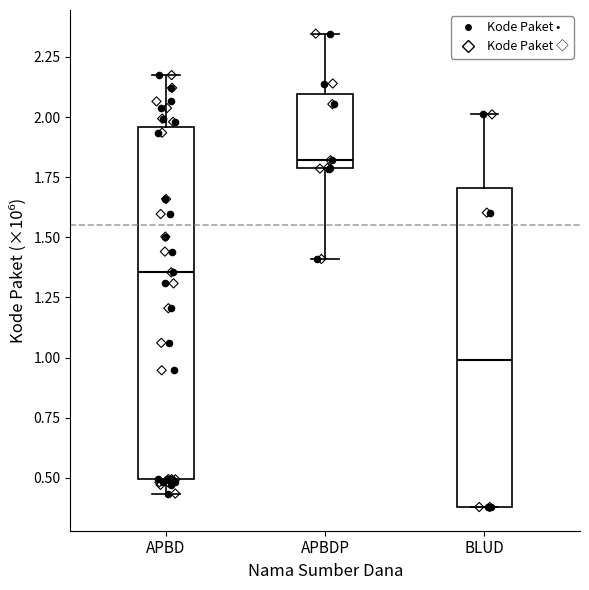

Comparing the boxes themselves (not the whiskers), which one is the tallest?

APBD